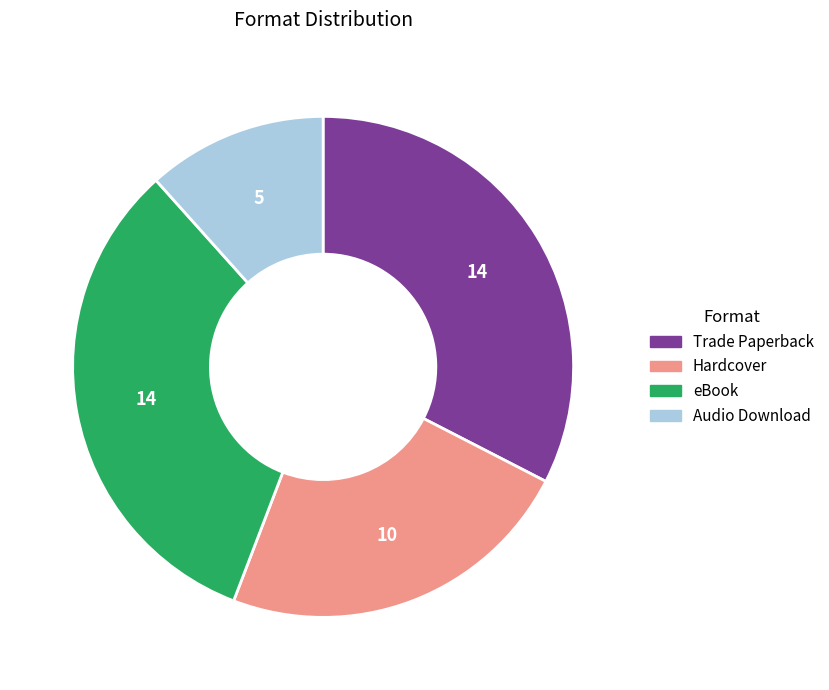

What is the ratio of the value at Trade Paperback to the value at Hardcover?

1.4